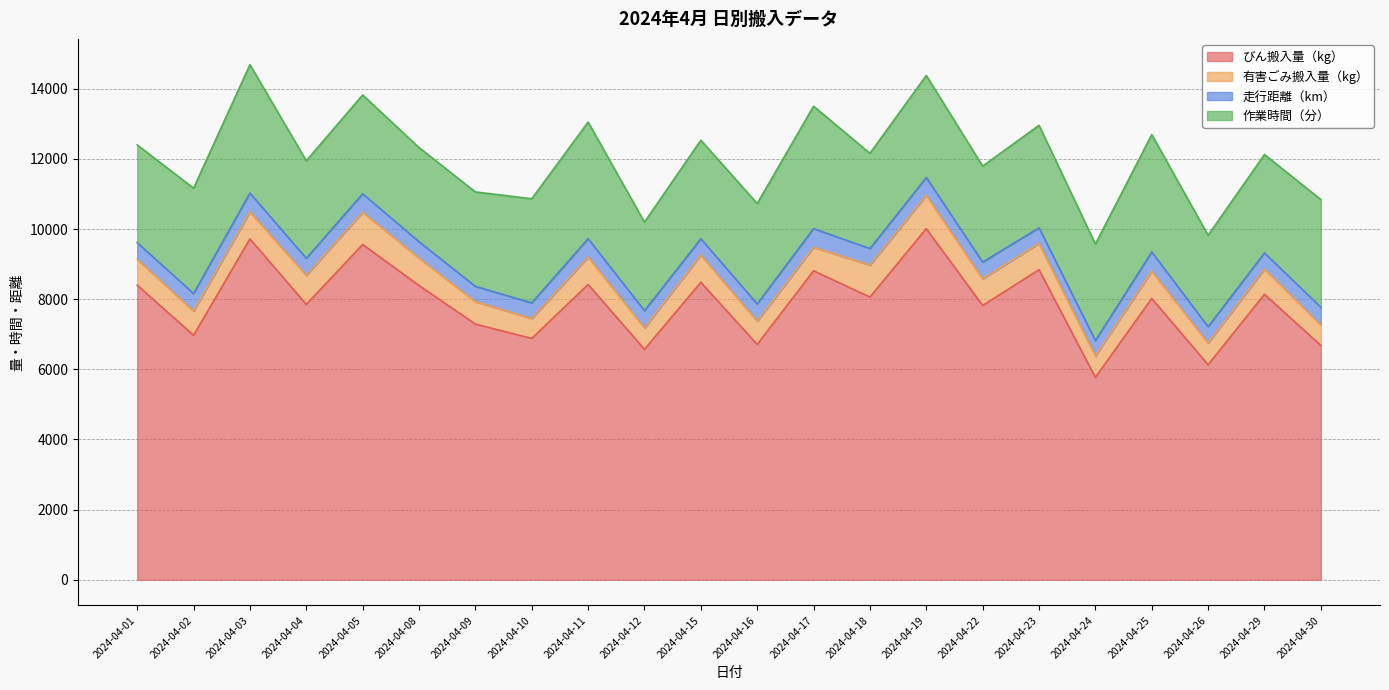

Which series changed the most between 2024-04-26 and 2024-04-30?

びん搬入量（kg）